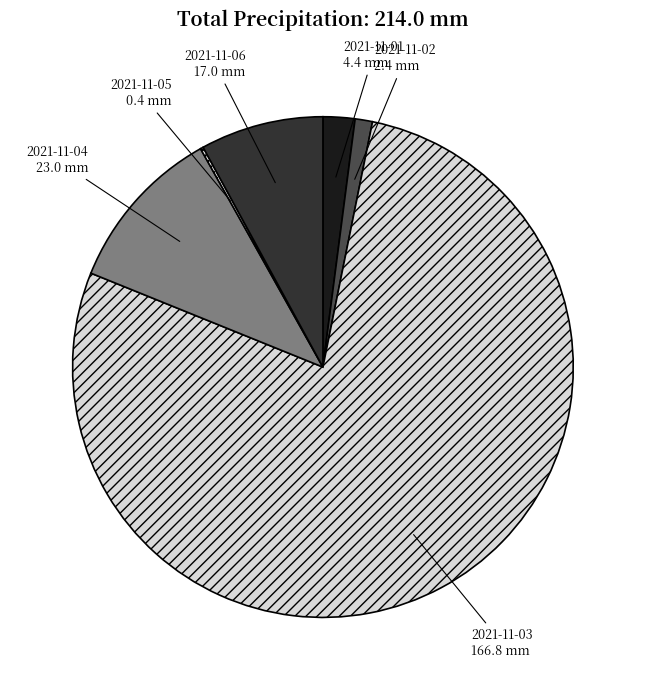

Is it true that 2021-11-02 is 1% of the pie?

True